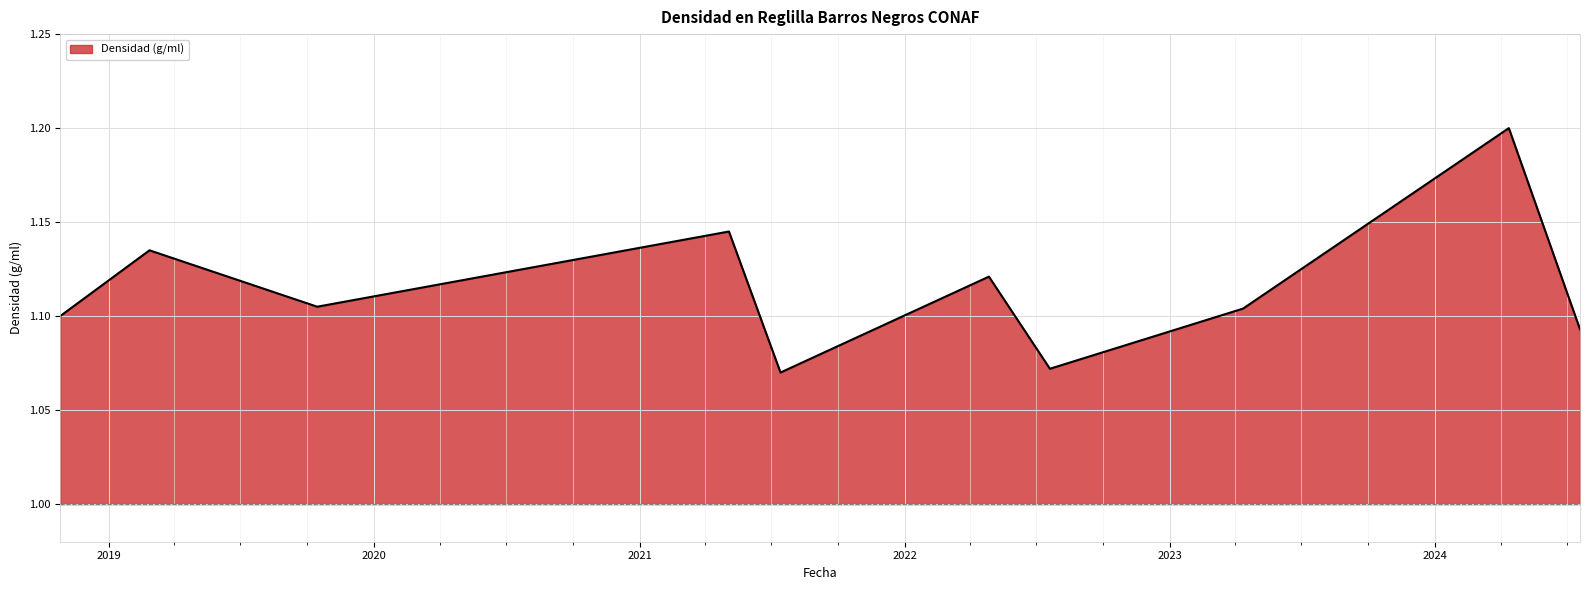

The value at 2024-04-12 is 0.3. True or false?

False